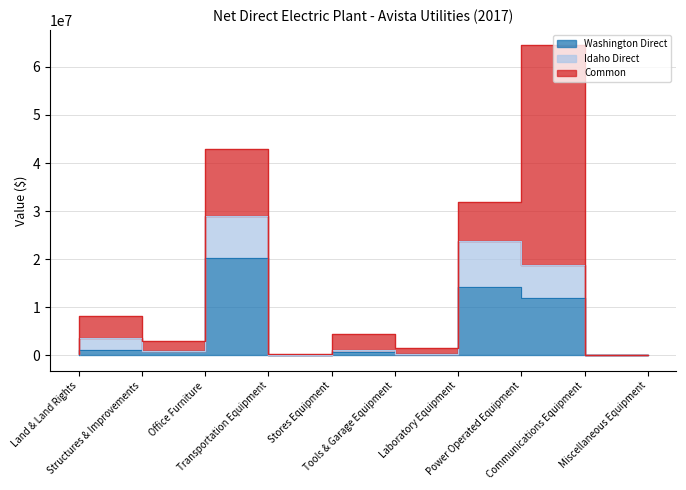

True or false: Washington Direct and Idaho Direct intersect in this chart.

False